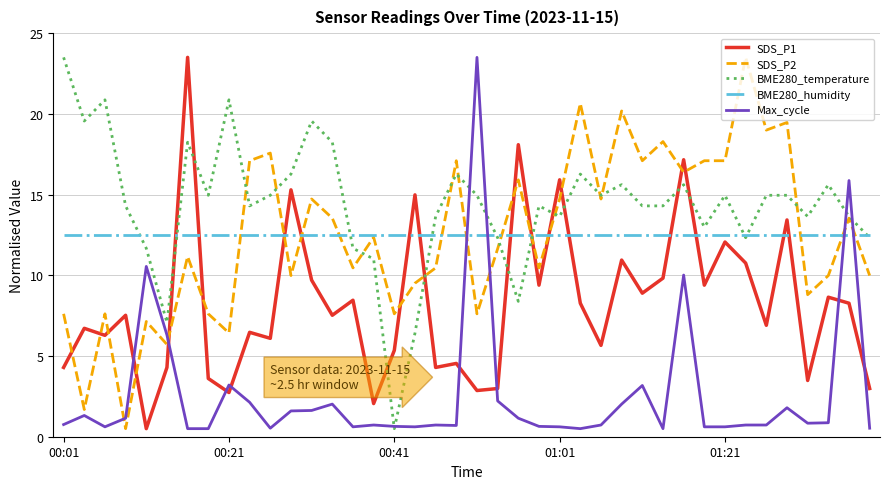

True or false: SDS_P2 and SDS_P1 intersect in this chart.

True